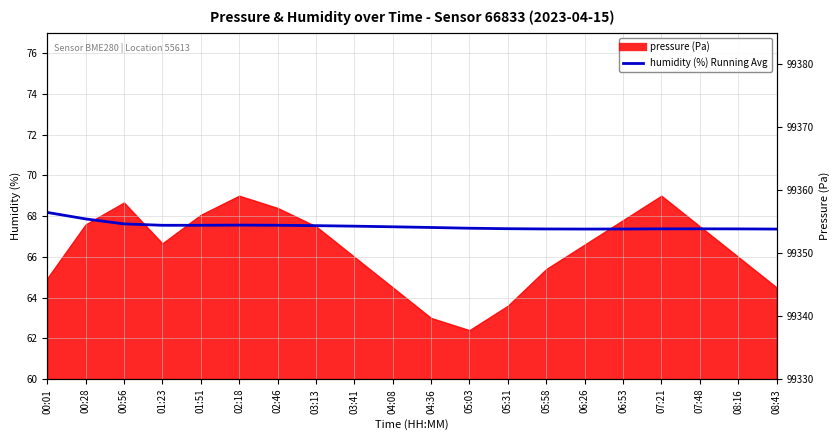

How many data points does each series have?

20